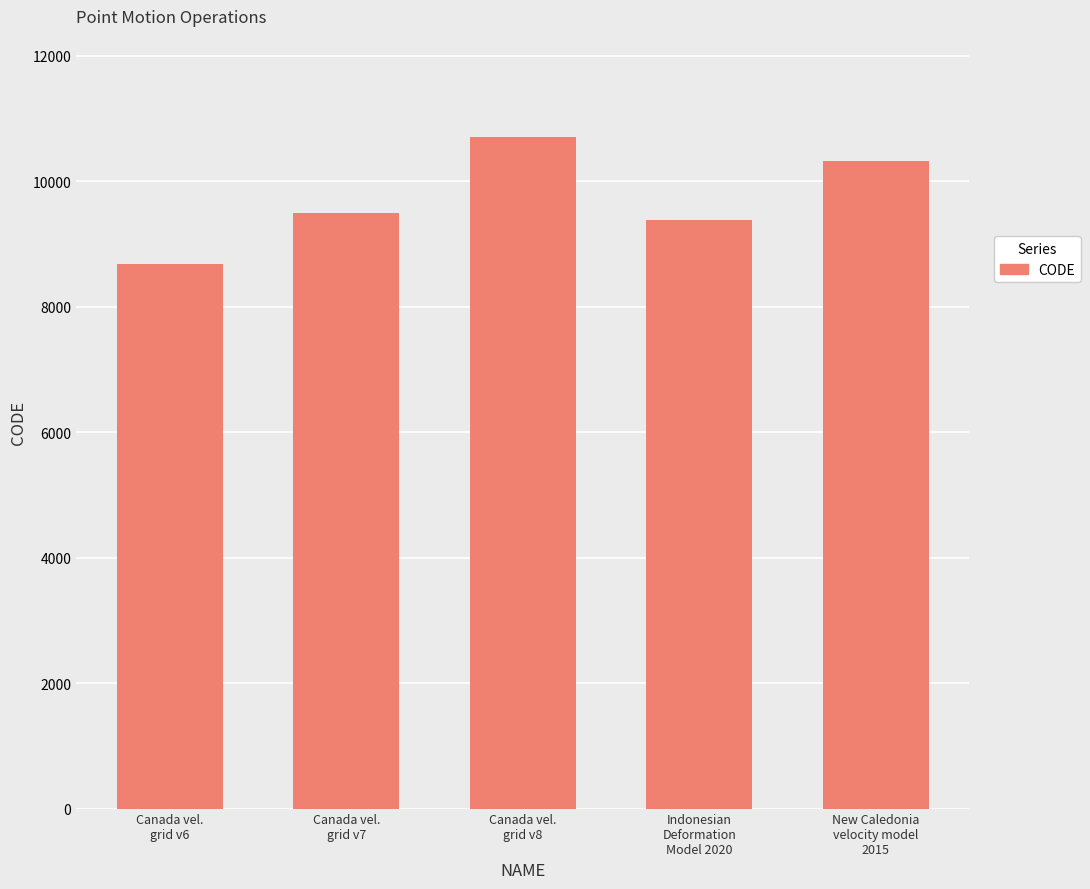

Does the chart contain any negative values?

No